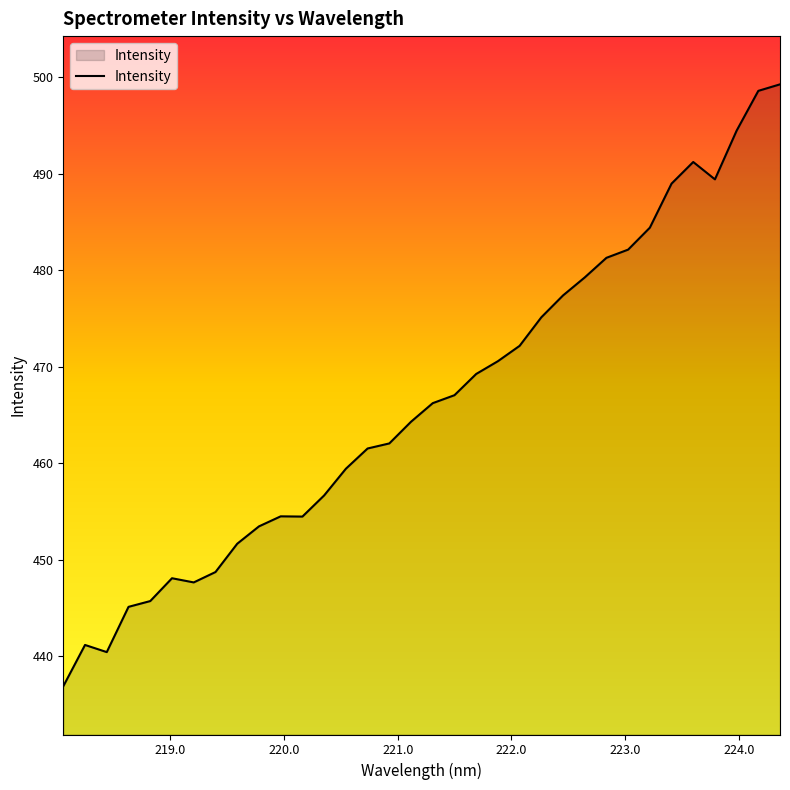

What is the smallest value displayed?

436.9